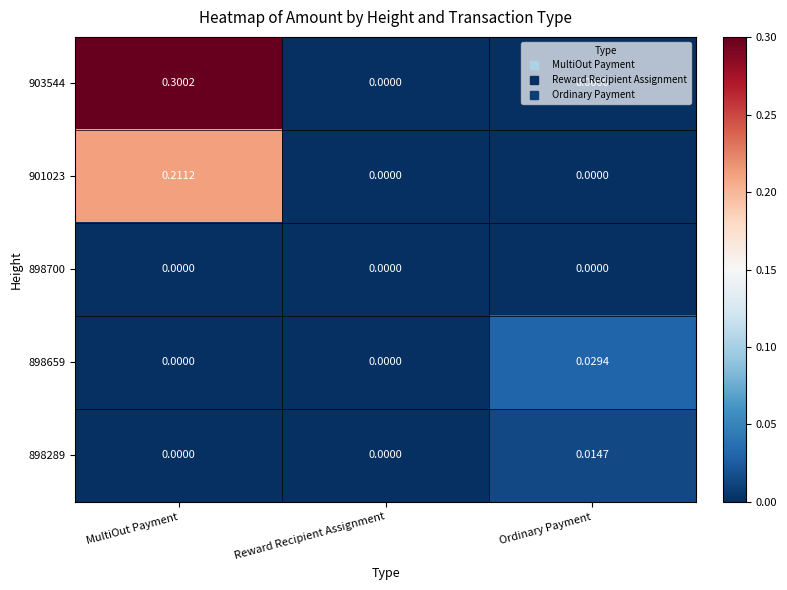

Which label corresponds to the largest value in the chart?

MultiOut Payment